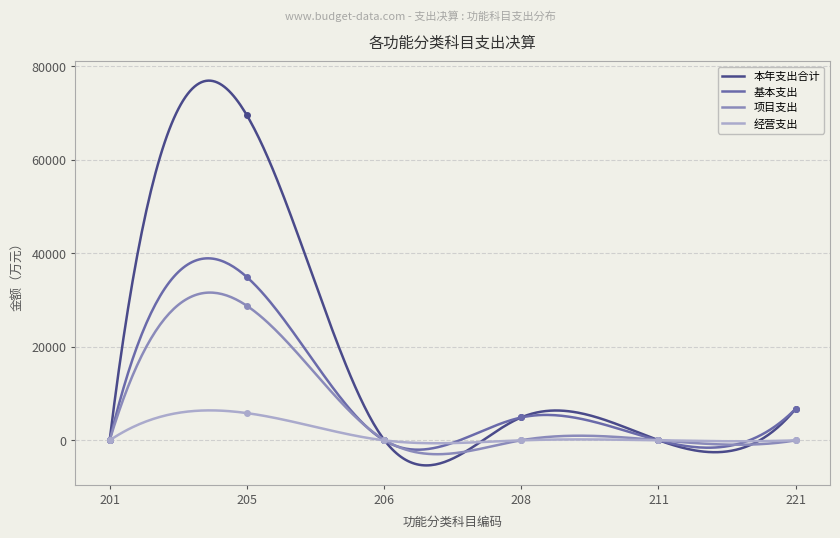

What are all the series names shown in the legend?

本年支出合计, 基本支出, 项目支出, 经营支出